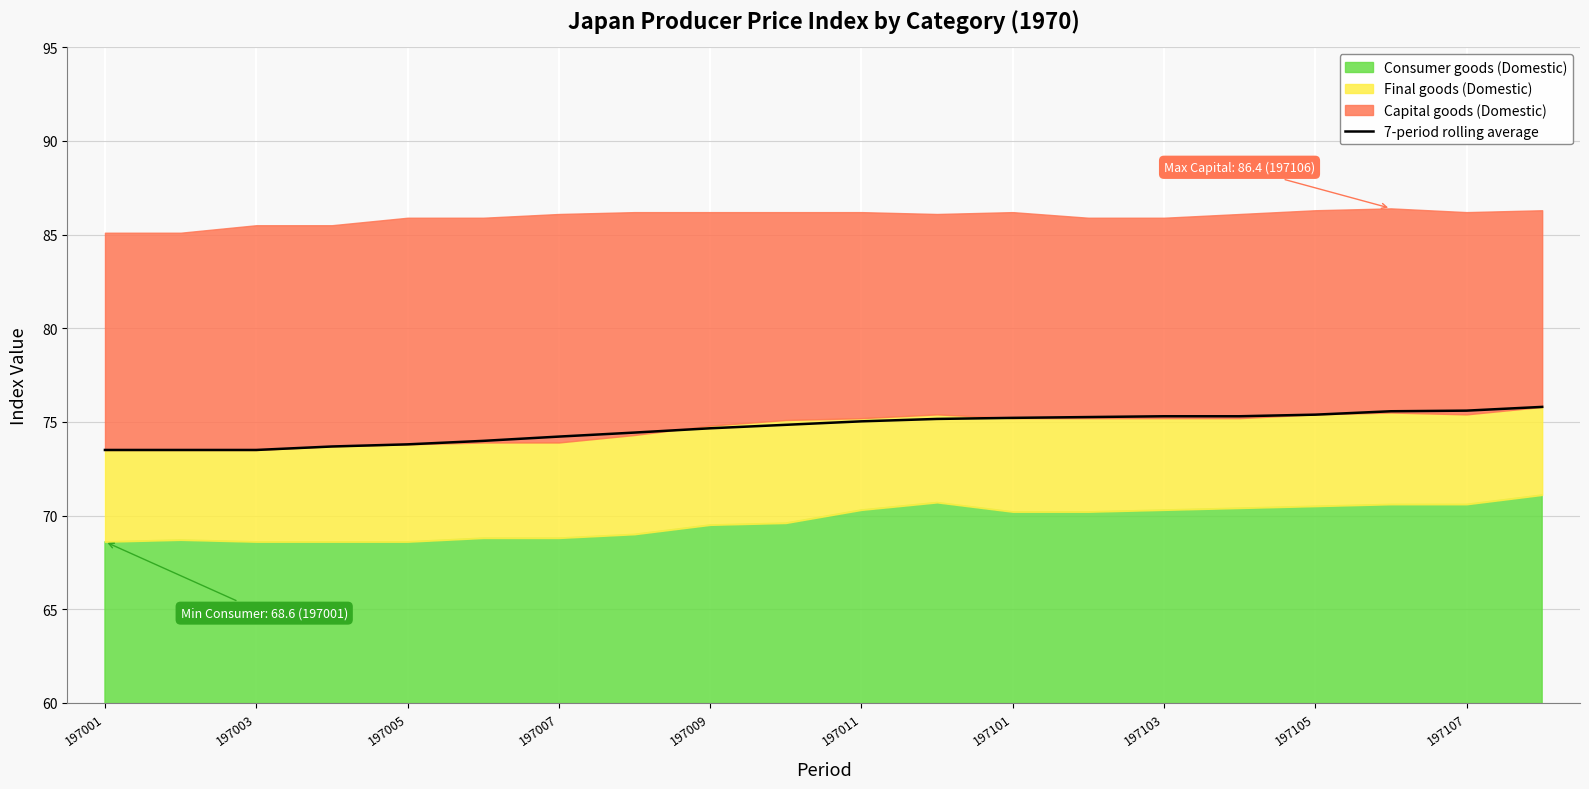

The value of 7-period rolling average at 197009 is 127.3. True or false?

False